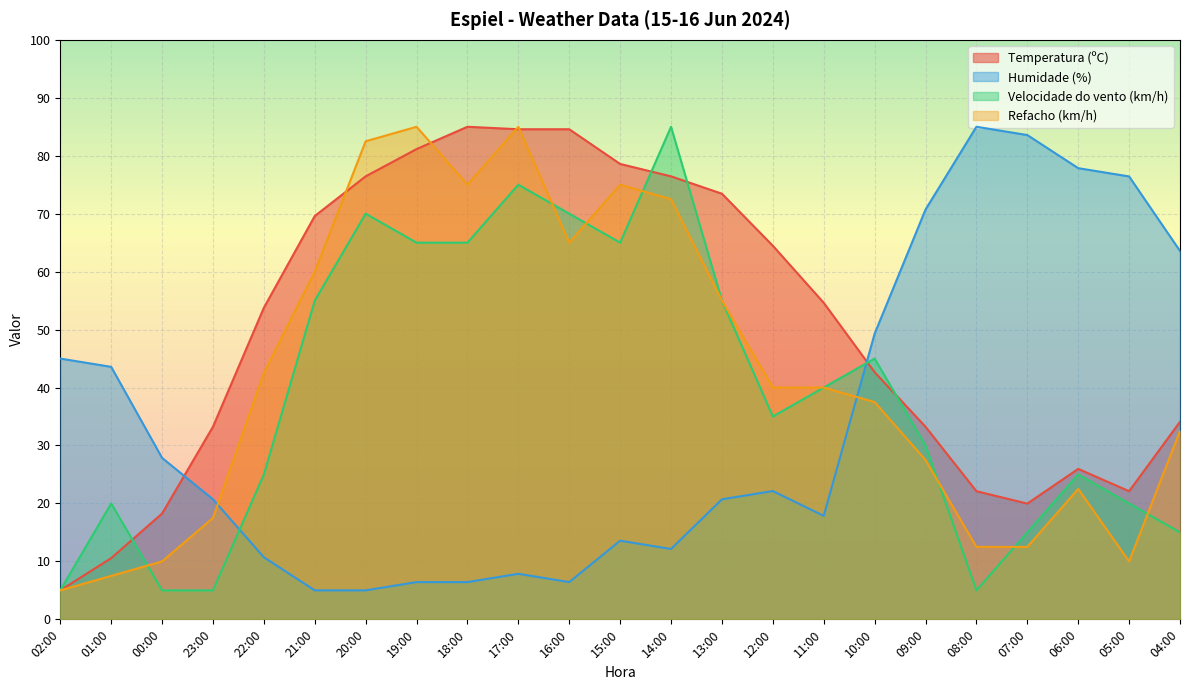

At which category does the chart reach its minimum across all series?

02:00